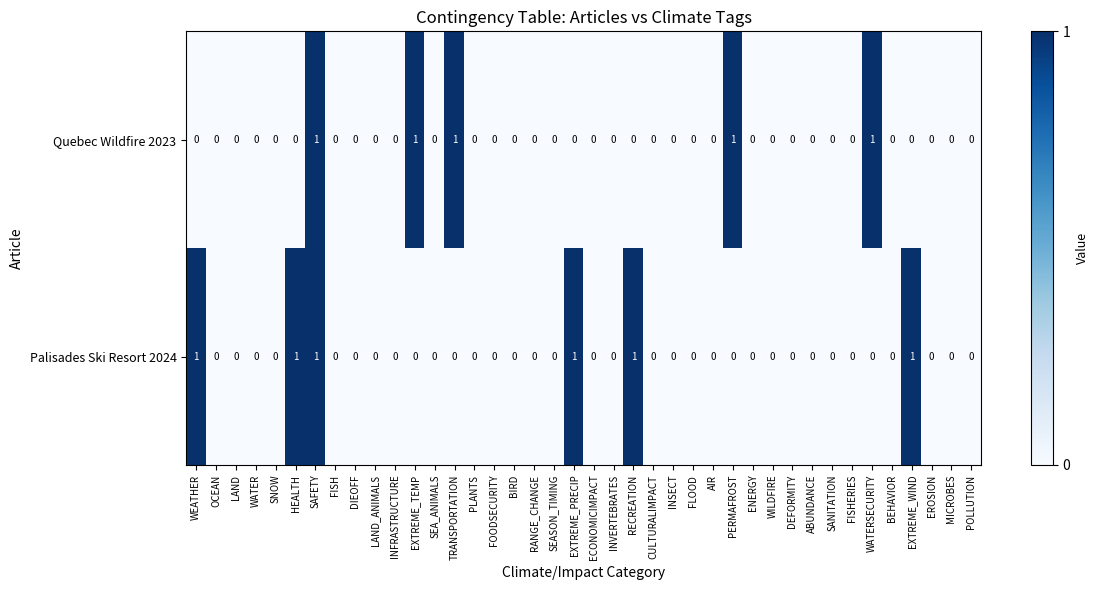

Which series changed the most between TRANSPORTATION and DEFORMITY?

Quebec Wildfire 2023